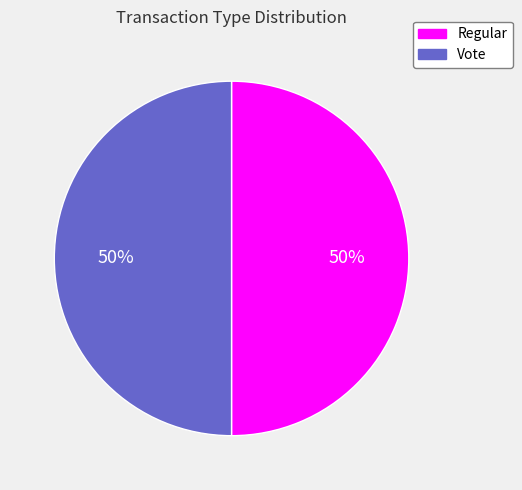

To the nearest percent, what is the average slice percentage?

50%